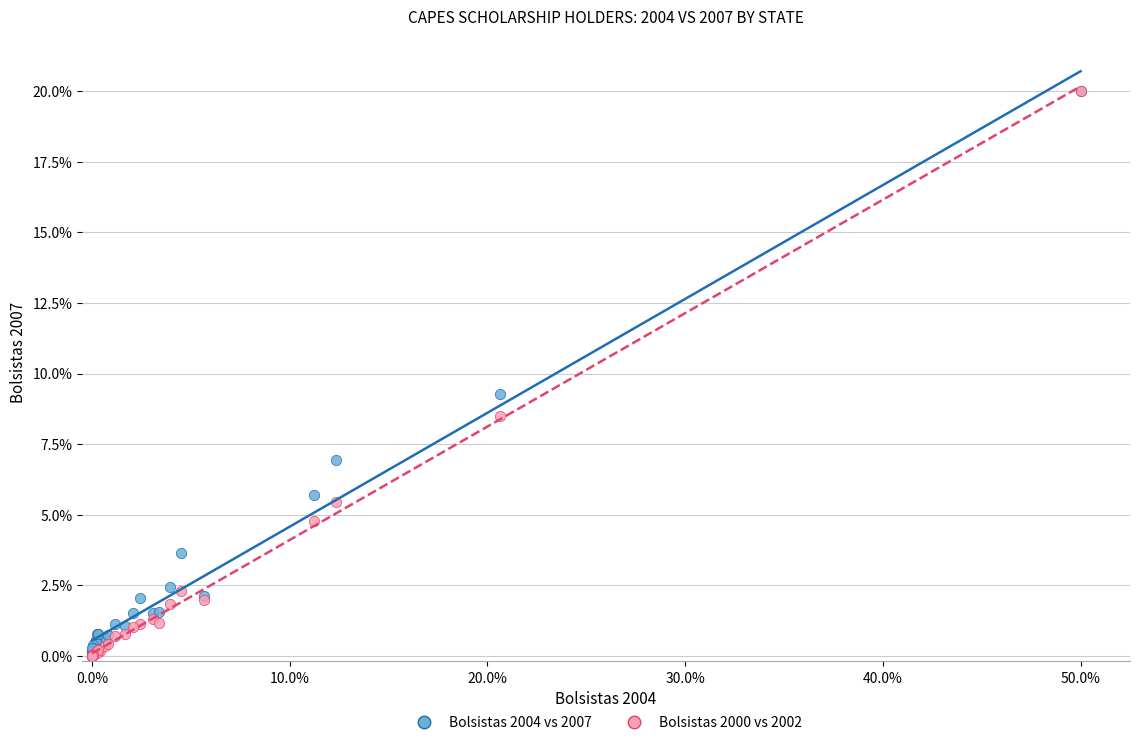

Across all series, what Y value is closest to 10?

9.3